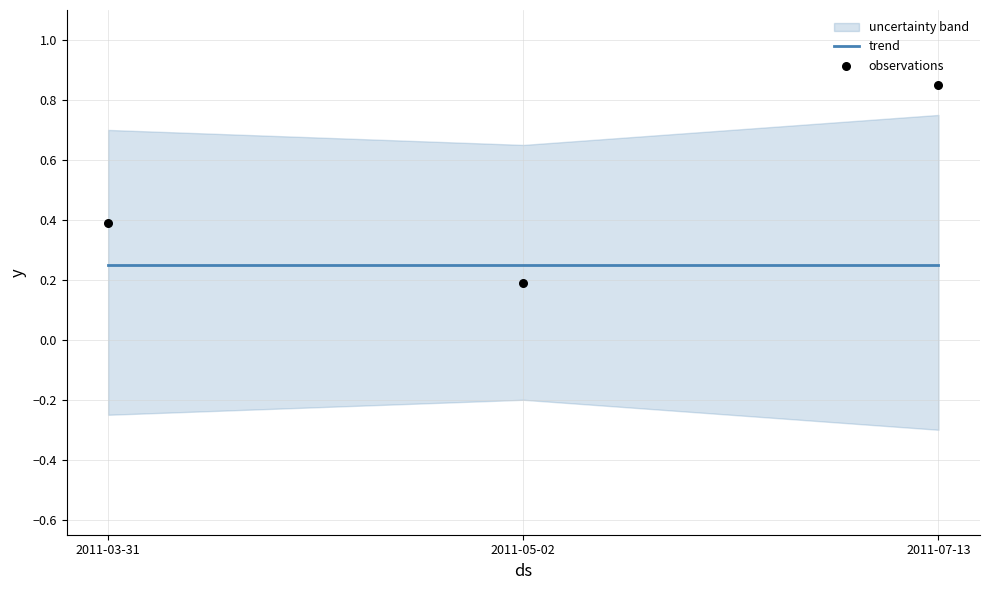

At which category is the sum across all series the highest?

2011-07-13